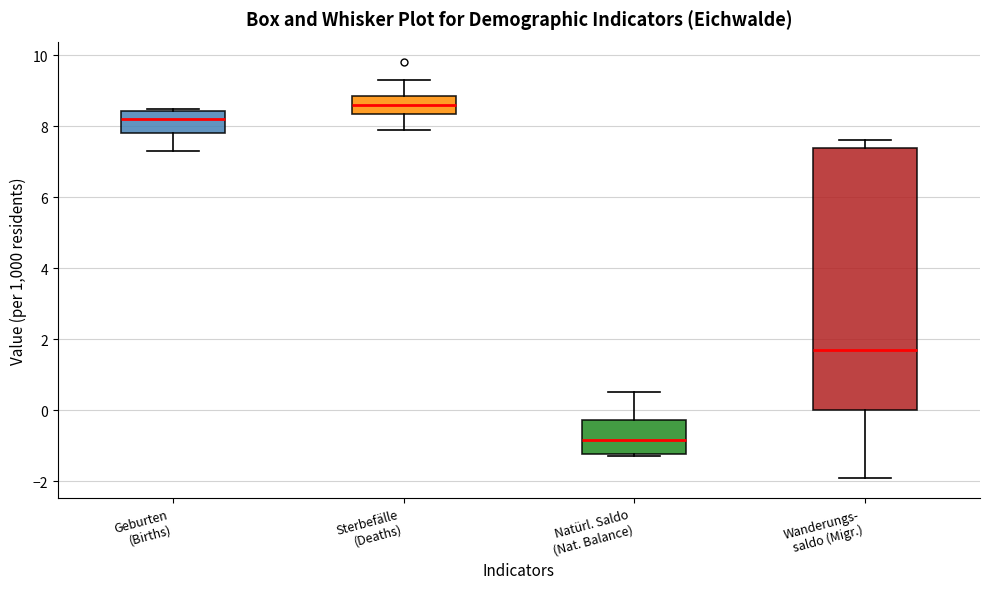

Which box is the tallest, from its lower edge to its upper edge?

Wanderungs- saldo (Migr.)